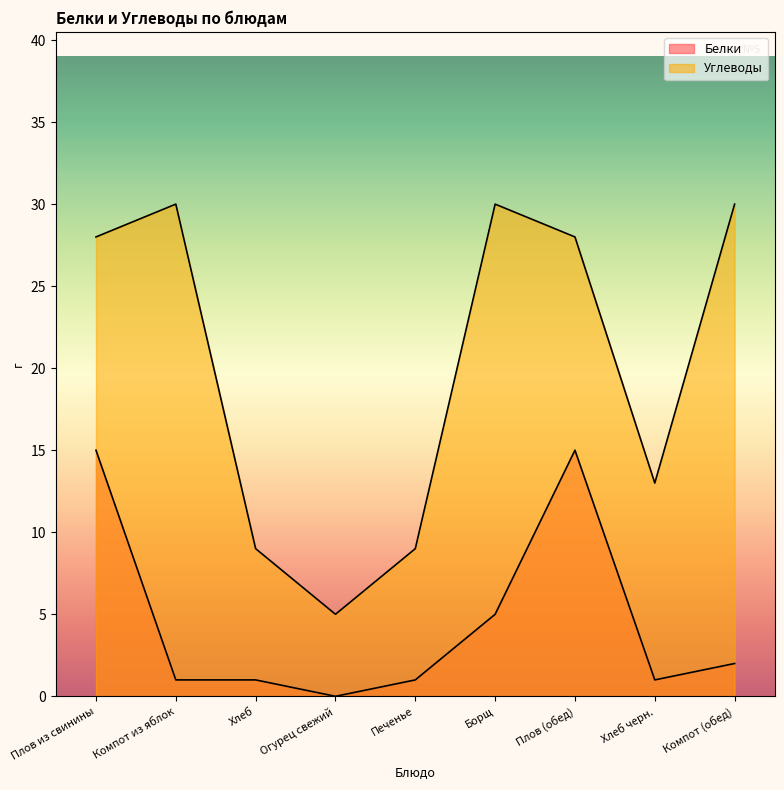

Count the number of data series in this chart.

2